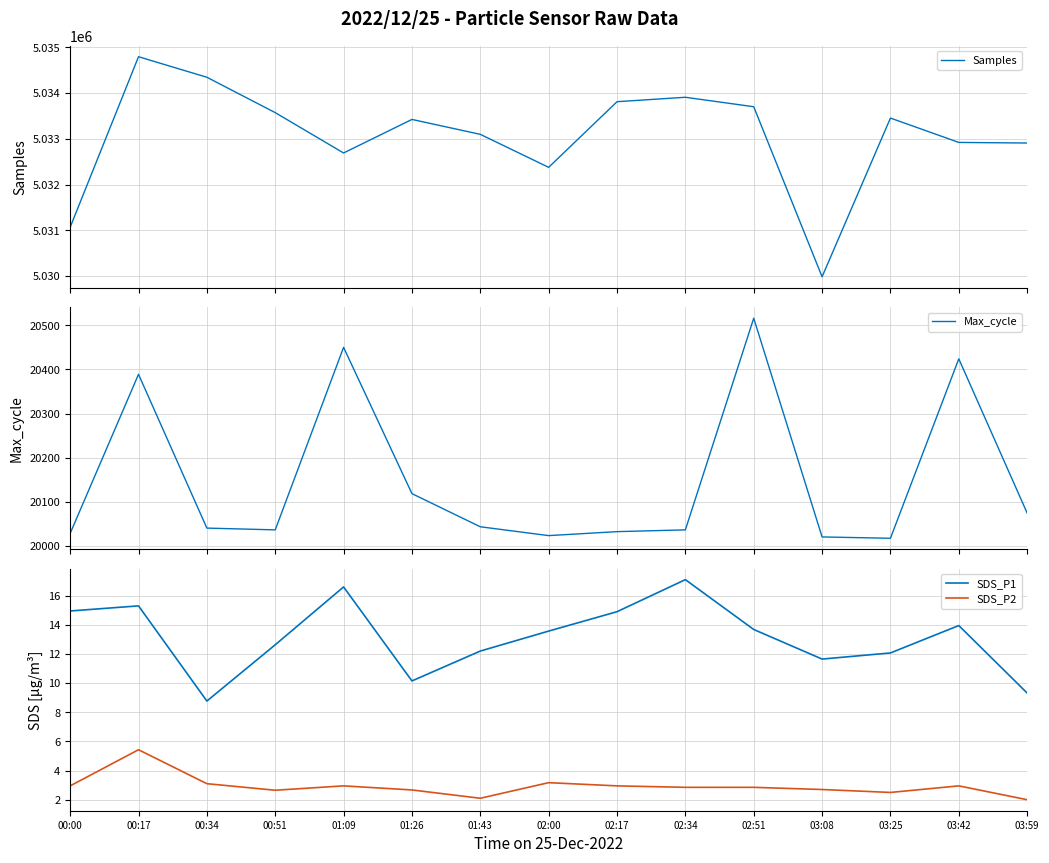

True or false: Max_cycle has a value of 20389.0 at 00:17.

True